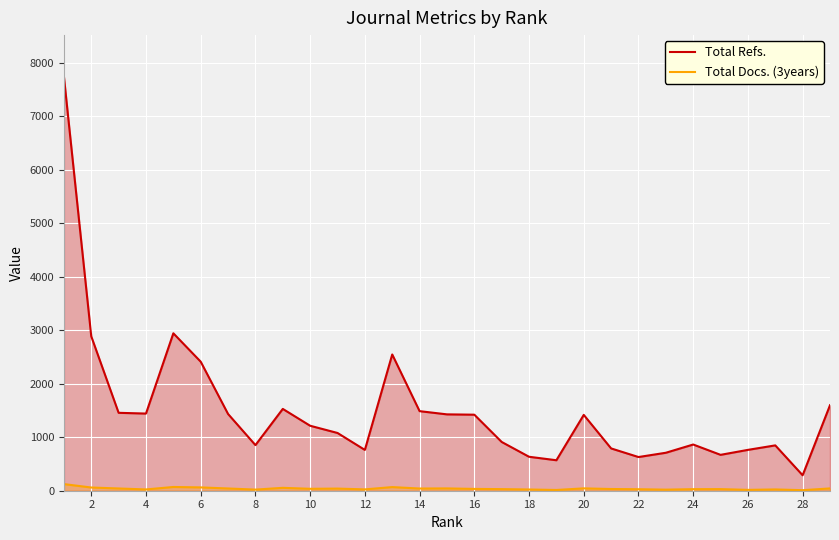

What is the average value of the Total Refs. series?

1495